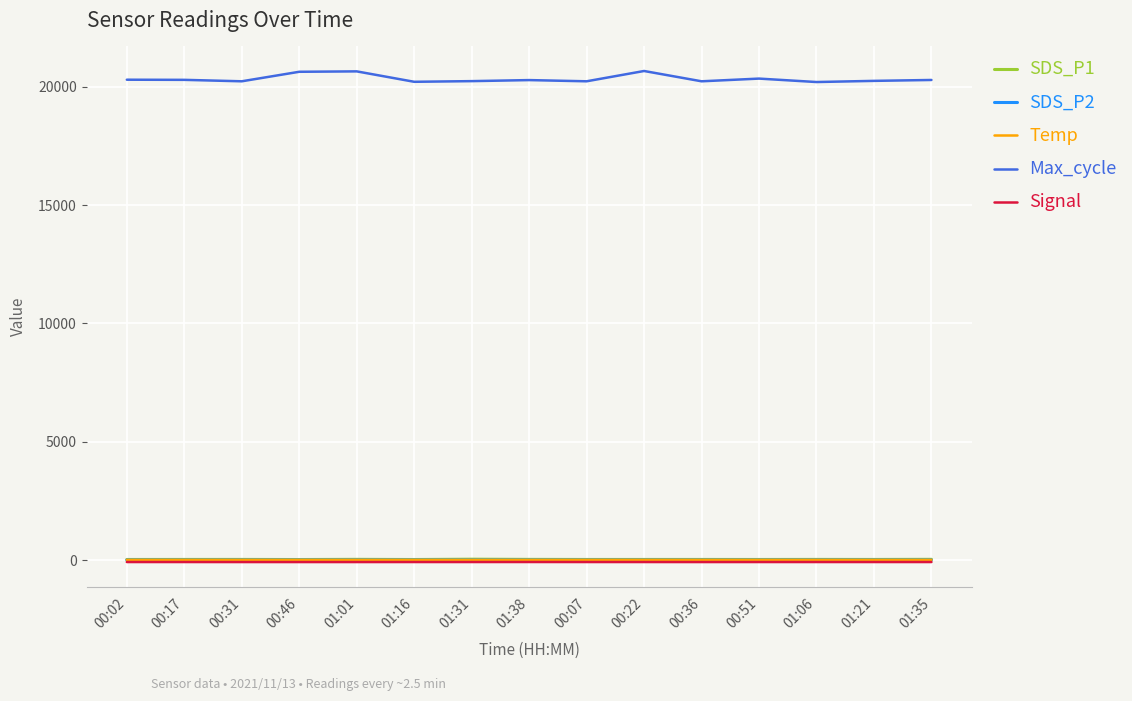

Which series has the largest range (max minus min)?

Max_cycle